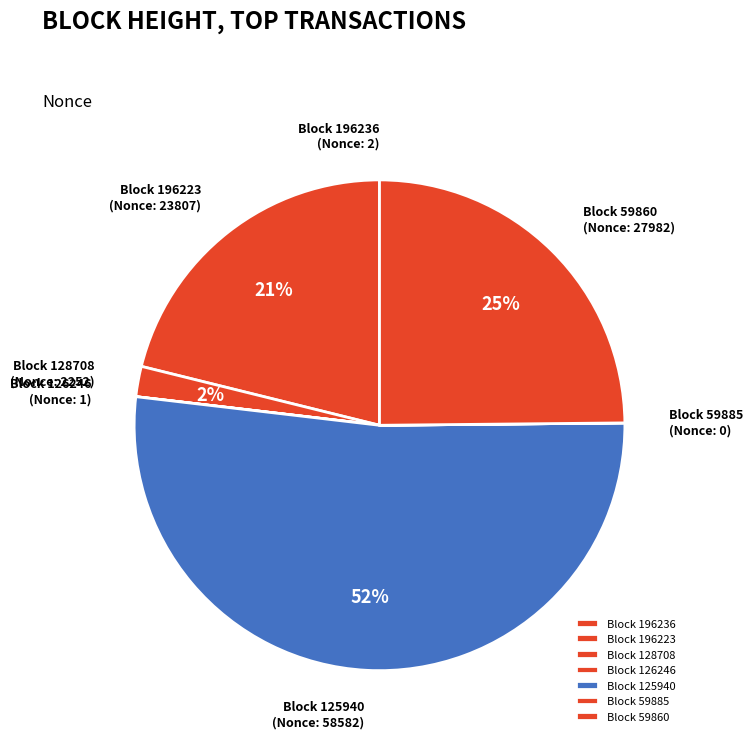

To the nearest percent, what portion does Block 59860 represent?

25%